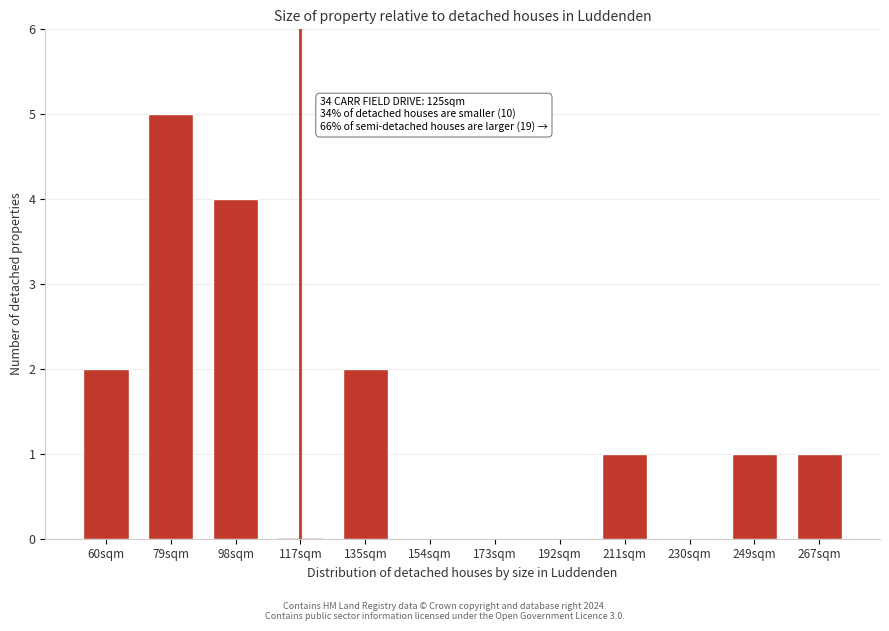

Reading left to right, what are all the values shown in this chart?

60sqm=2	79sqm=5	98sqm=4	117sqm=0	135sqm=2	154sqm=0	173sqm=0	192sqm=0	211sqm=1	230sqm=0	249sqm=1	267sqm=1